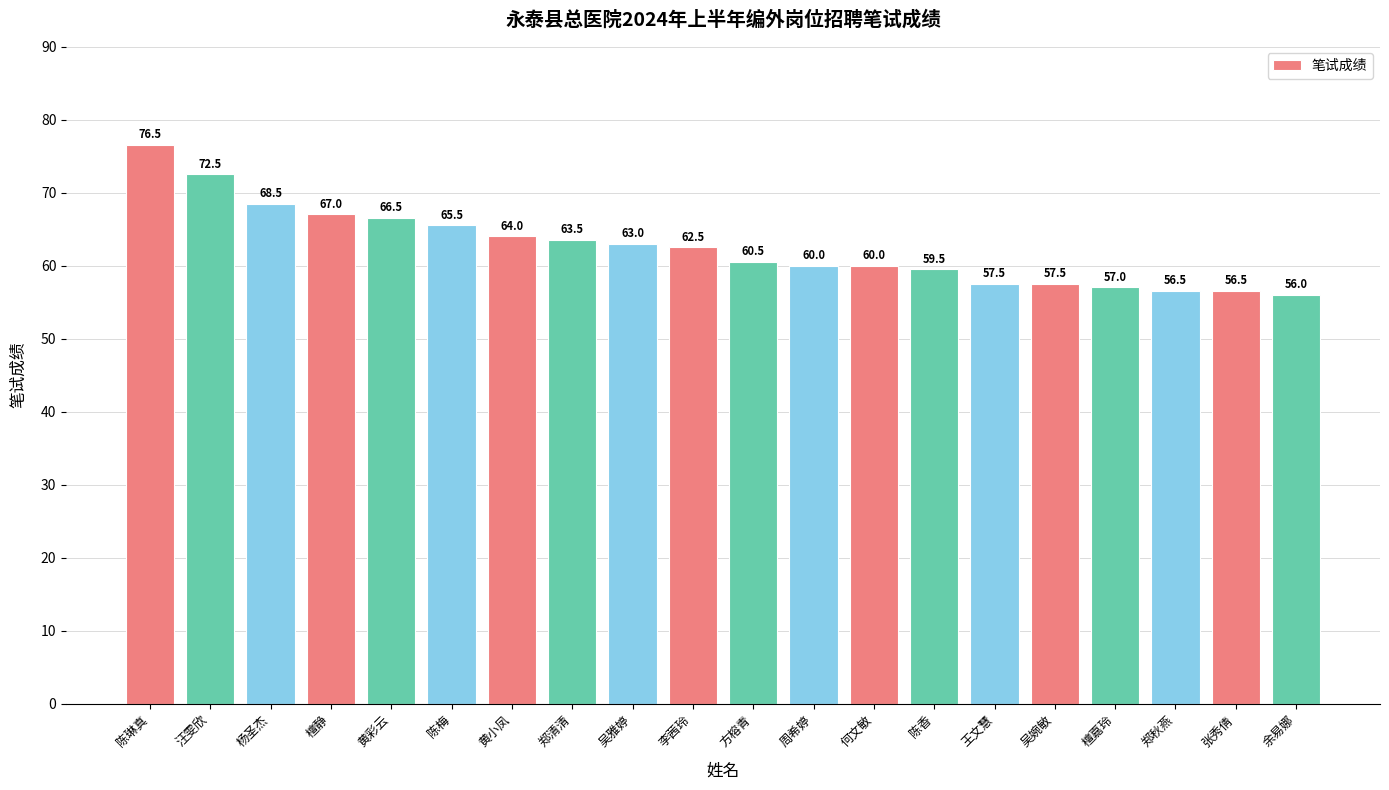

What is the maximum value shown in the chart?

76.5